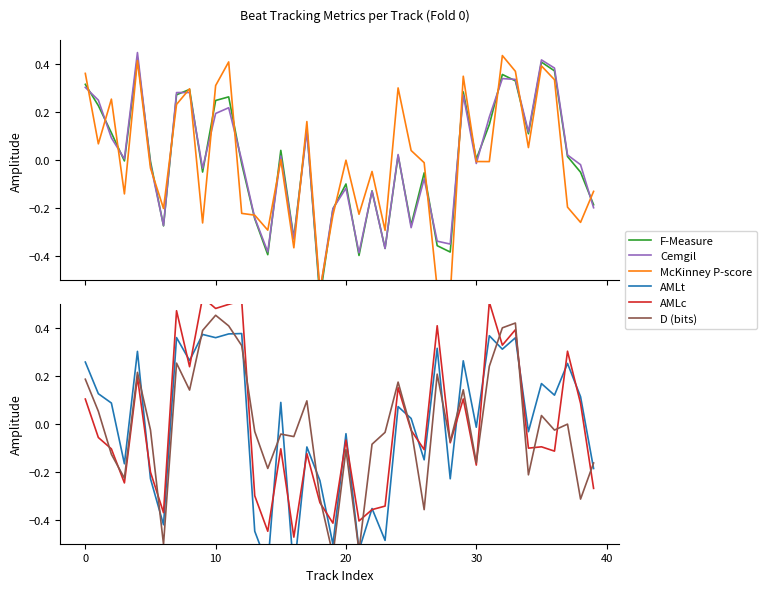

Which series has the largest range (max minus min)?

AMLc